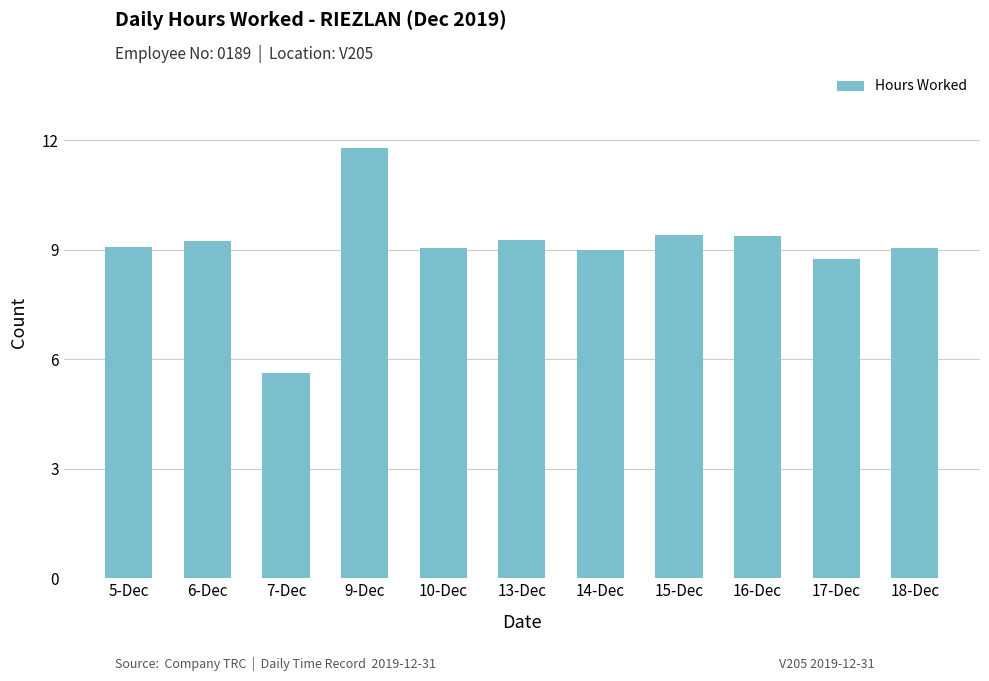

Where does the data first go above 9?

5-Dec